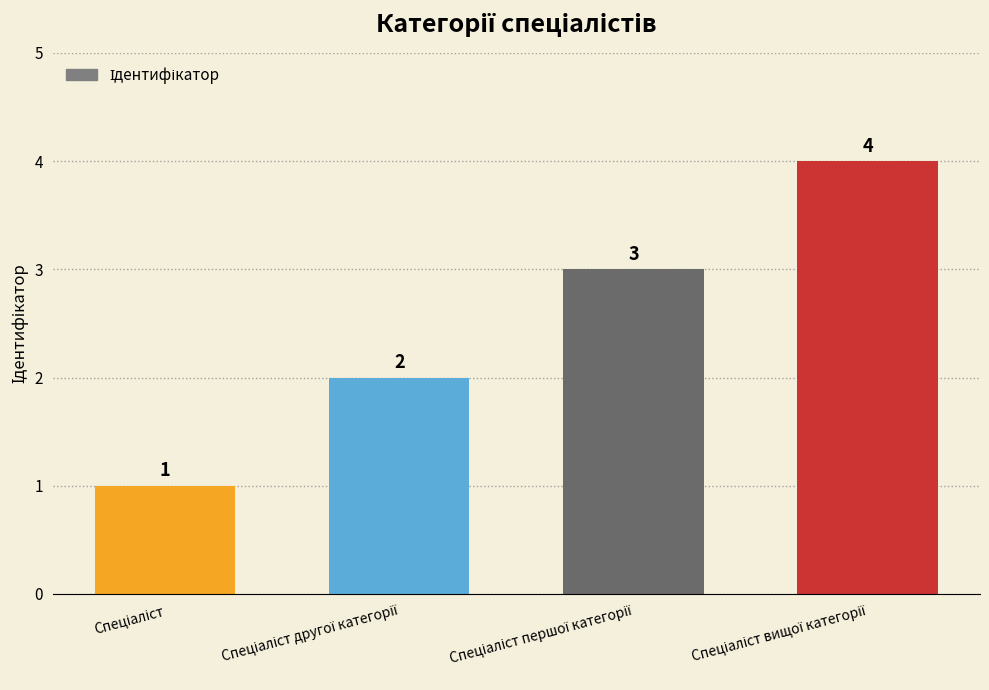

How many values are between 2 and 4?

3